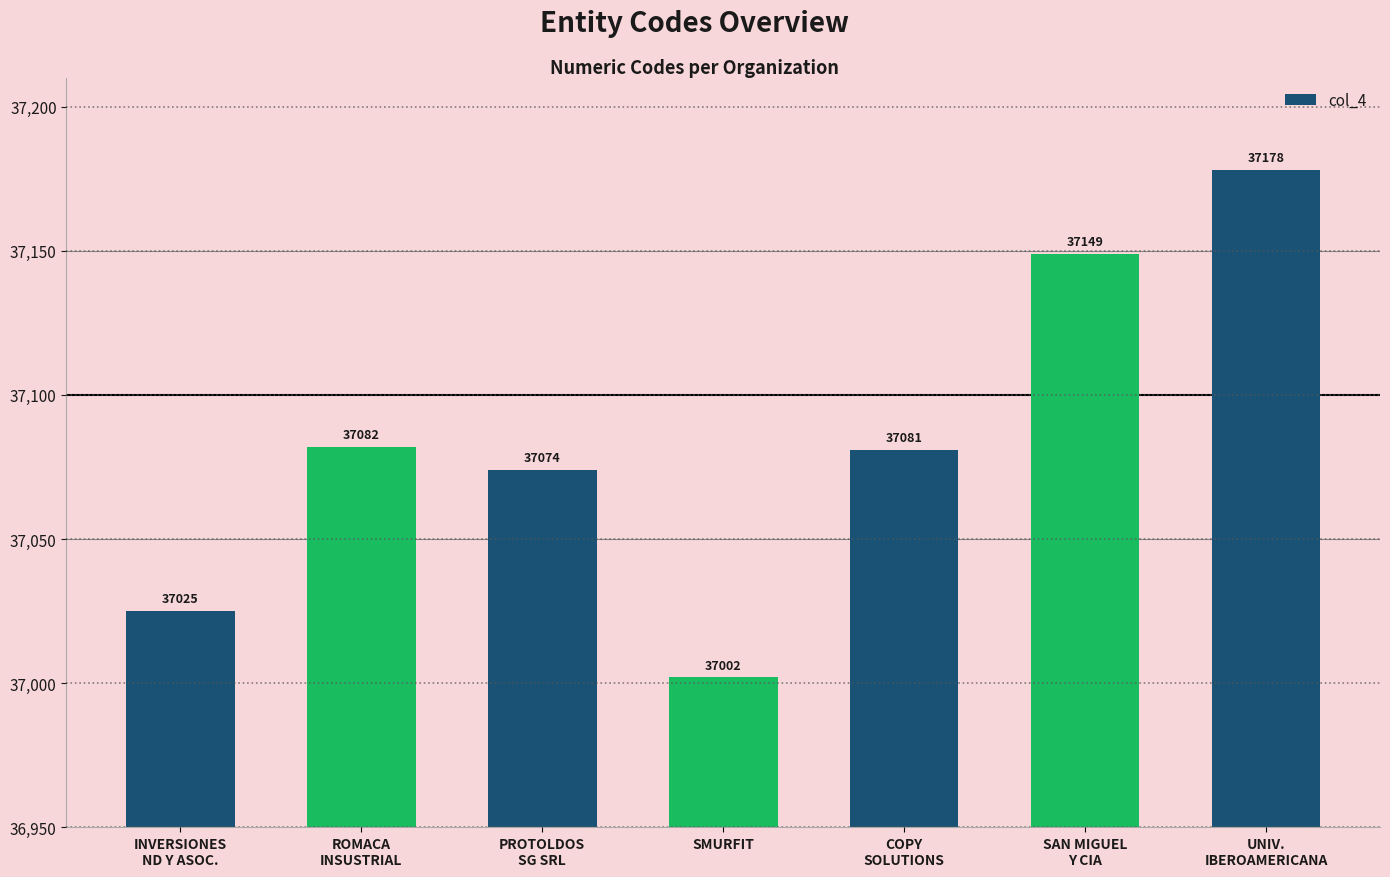

What is the label of the 3rd bar from the right?

COPY
SOLUTIONS